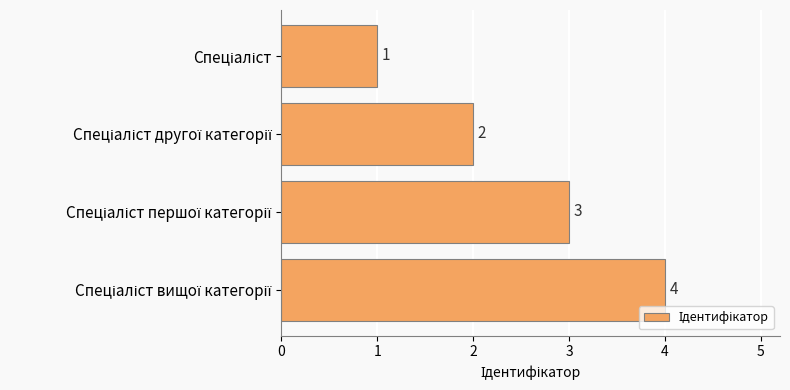

Count the values in the range 2 to 4.

3